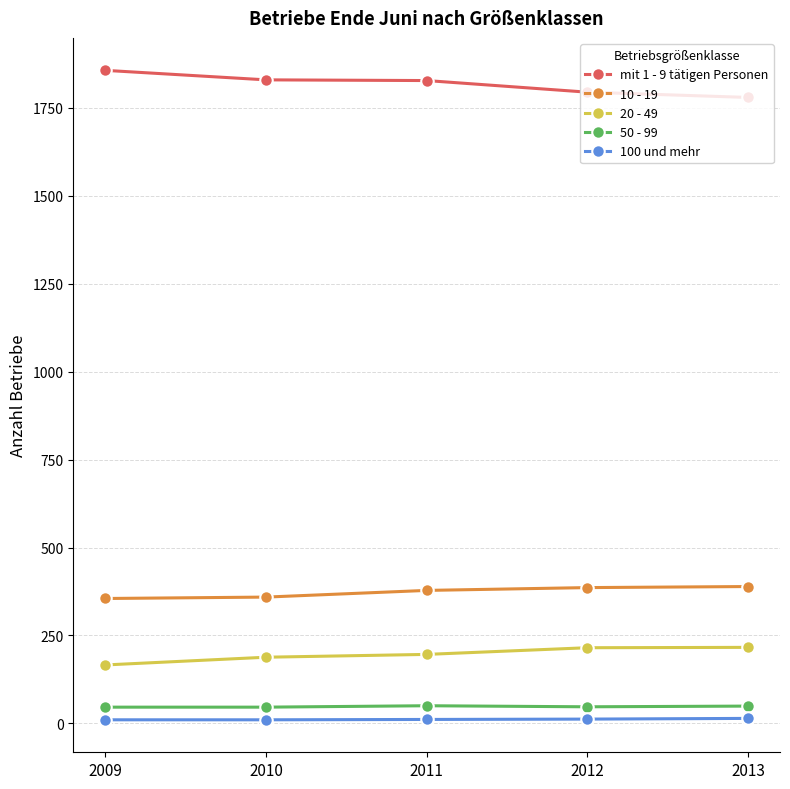

Is it true that 10 - 19 equals 378 at 2011?

True